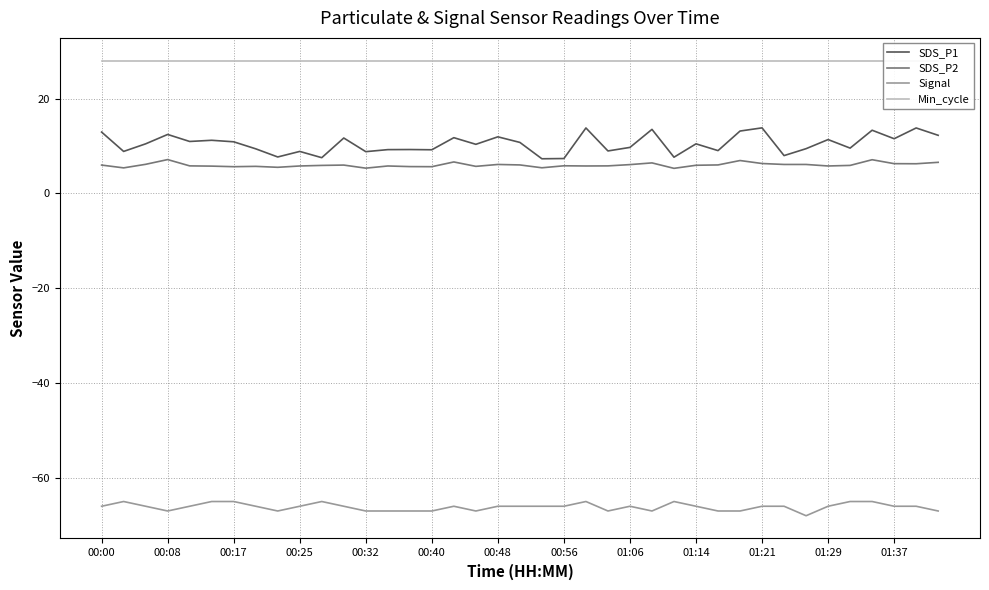

True or false: Signal has a value of -67.0 at 28.

True